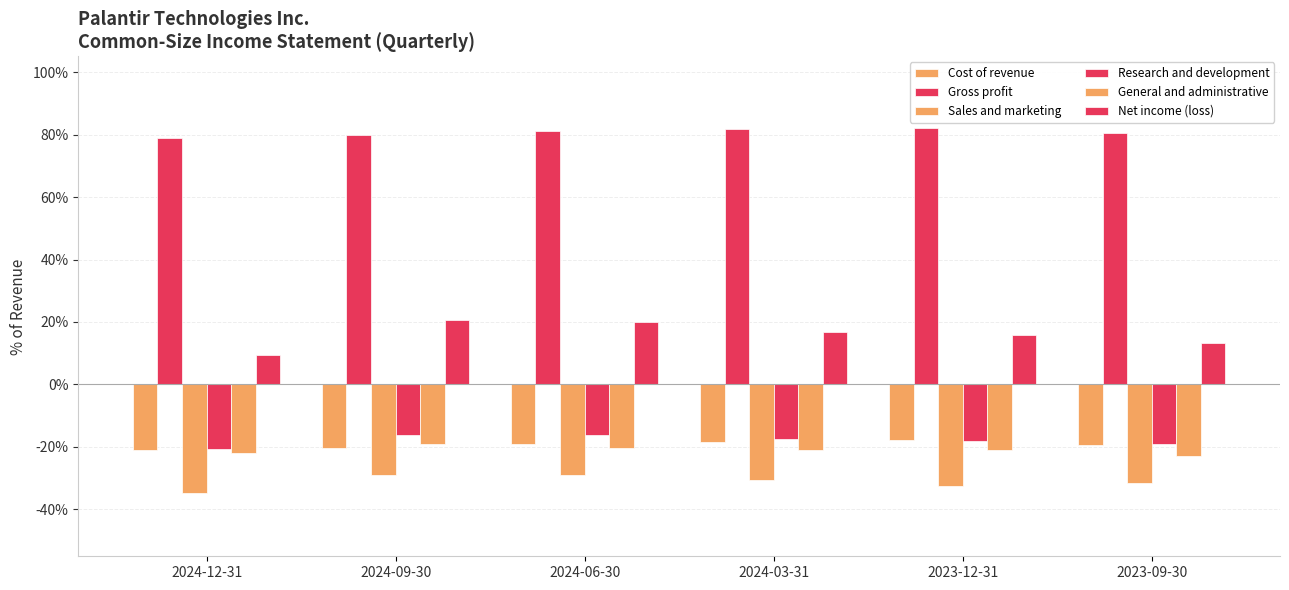

Reading left to right, list all the values displayed in this chart.

Cost of revenue: -0.2	-0.2	-0.2	-0.2	-0.2	-0.2
Gross profit: 0.8	0.8	0.8	0.8	0.8	0.8
Sales and marketing: -0.3	-0.3	-0.3	-0.3	-0.3	-0.3
Research and development: -0.2	-0.2	-0.2	-0.2	-0.2	-0.2
General and administrative: -0.2	-0.2	-0.2	-0.2	-0.2	-0.2
Net income (loss): 0.1	0.2	0.2	0.2	0.2	0.1